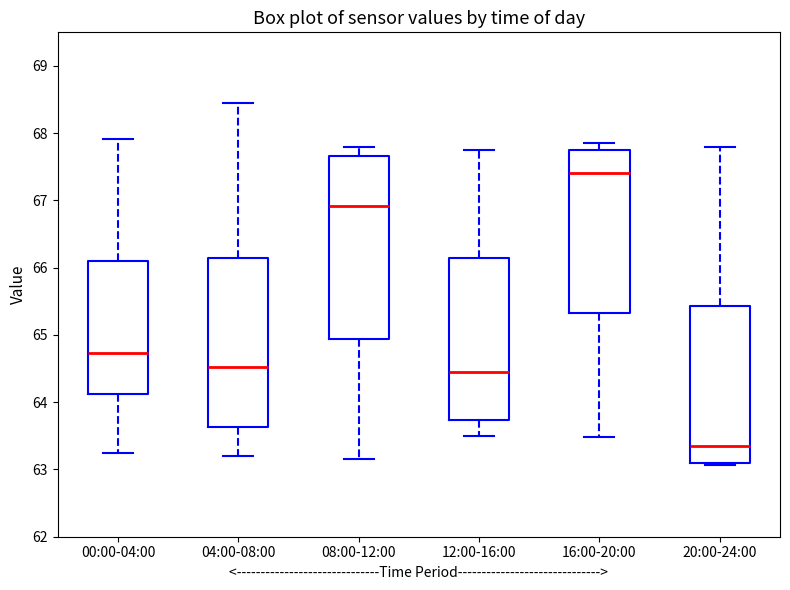

Where does the upper whisker of the box for 00:00-04:00 end on the y-axis? The values are not printed on the chart, so give them approximately, as read against the axis.

67.9